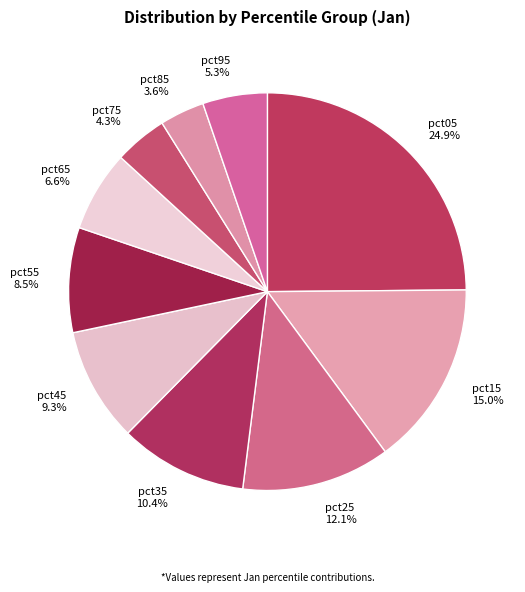

Rank the categories by value from highest to lowest.

pct05, pct15, pct25, pct35, pct45, pct55, pct65, pct95, pct75, pct85